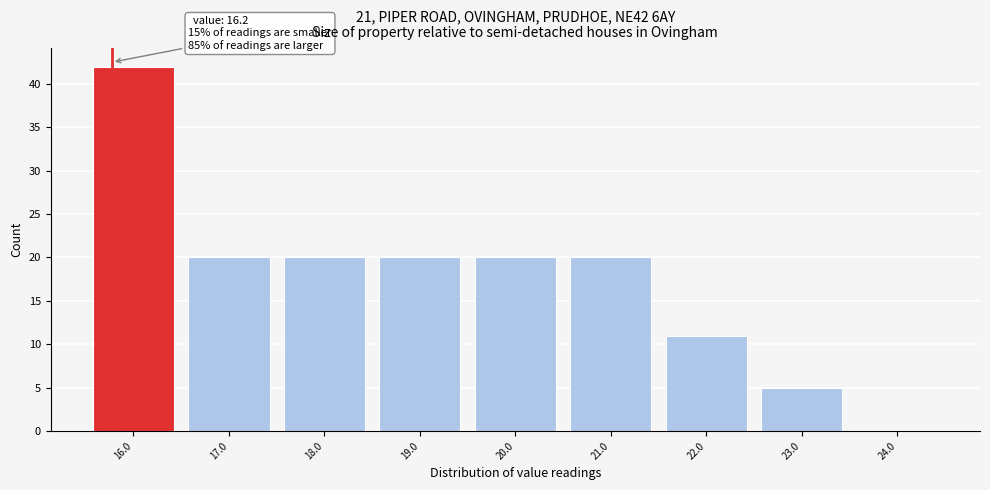

Reading right to left, extract all data points from this chart.

24.0=0	23.0=5	22.0=11	21.0=20	20.0=20	19.0=20	18.0=20	17.0=20	16.0=42